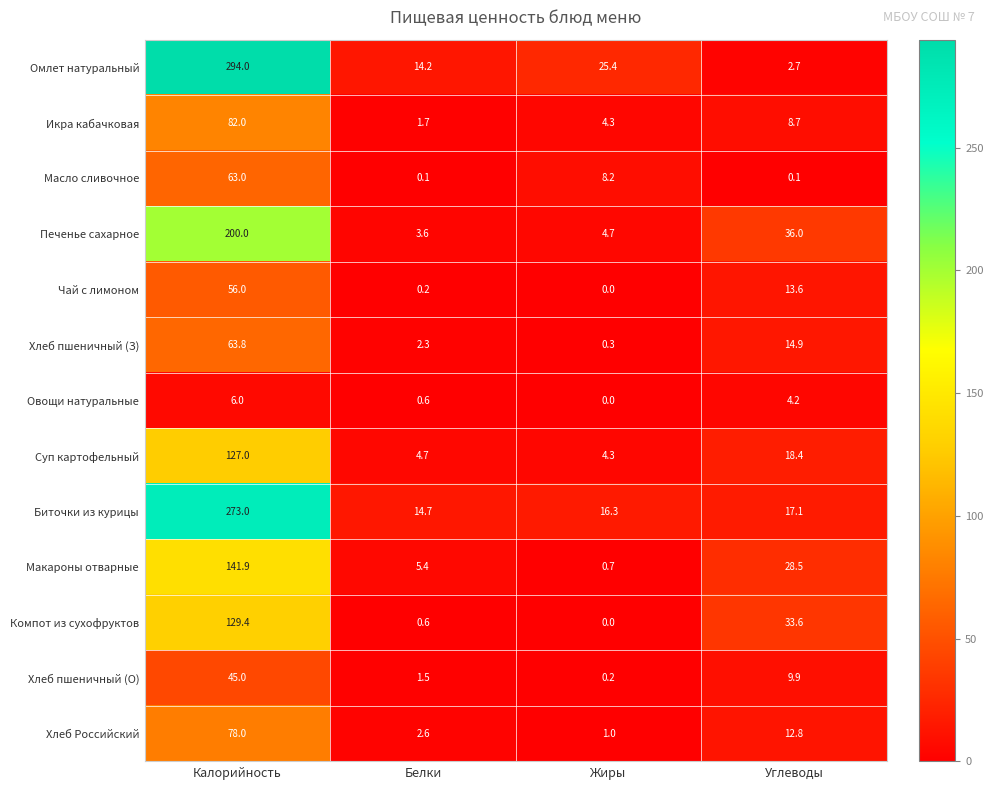

Which series has the largest range (max minus min)?

Омлет натуральный